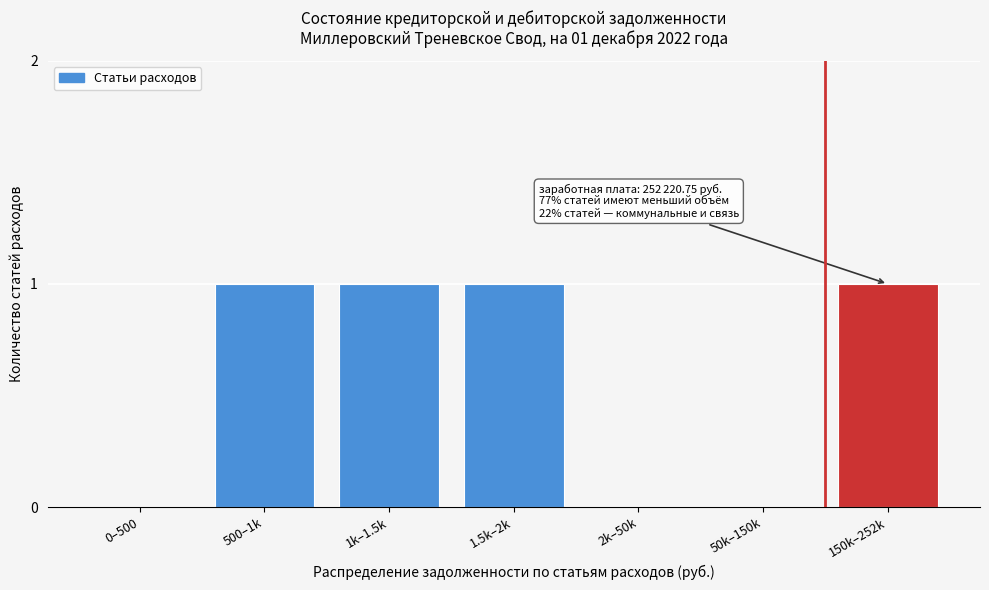

Reading right to left, extract all data points from this chart.

150k–252k=1	50k–150k=0	2k–50k=0	1.5k–2k=1	1k–1.5k=1	500–1k=1	0–500=0